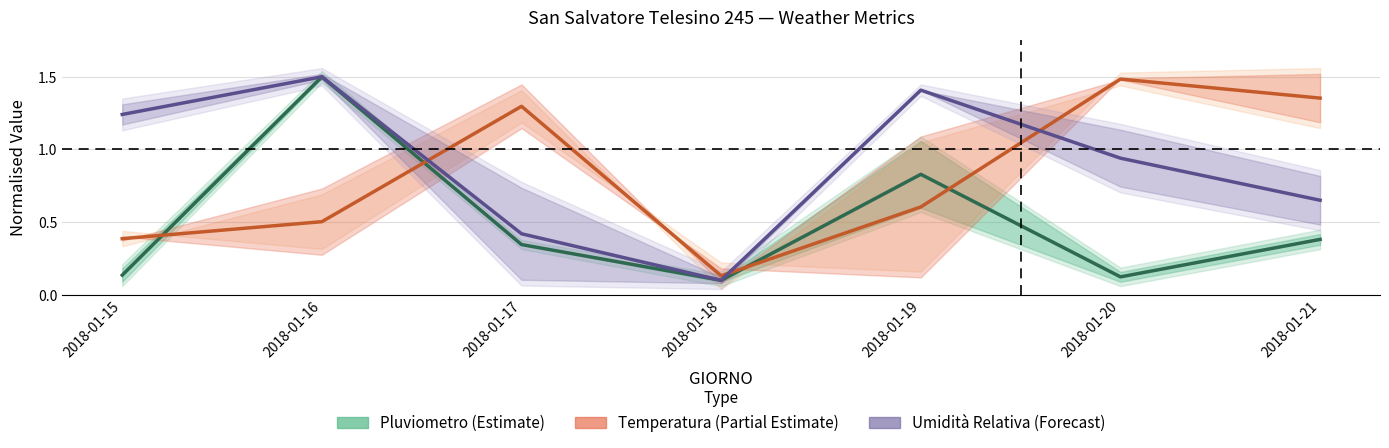

Rank the categories by Temperatura (Partial Estimate) value from highest to lowest.

2018-01-20, 2018-01-21, 2018-01-17, 2018-01-19, 2018-01-16, 2018-01-15, 2018-01-18